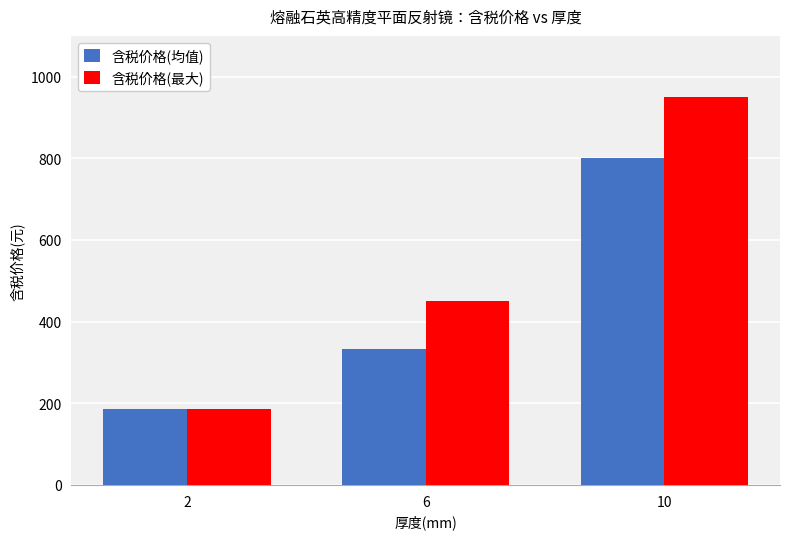

Which category has the lowest value in the 含税价格(最大) series?

2